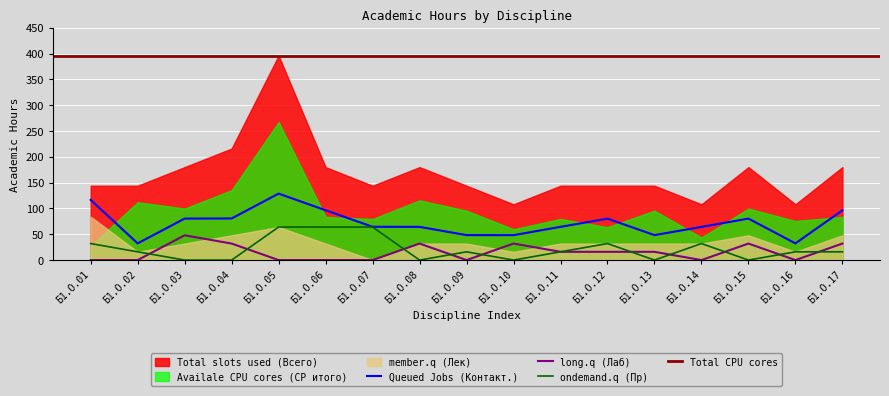

True or false: Queued Jobs (Контакт.) and long.q (Лаб) cross at least once.

False